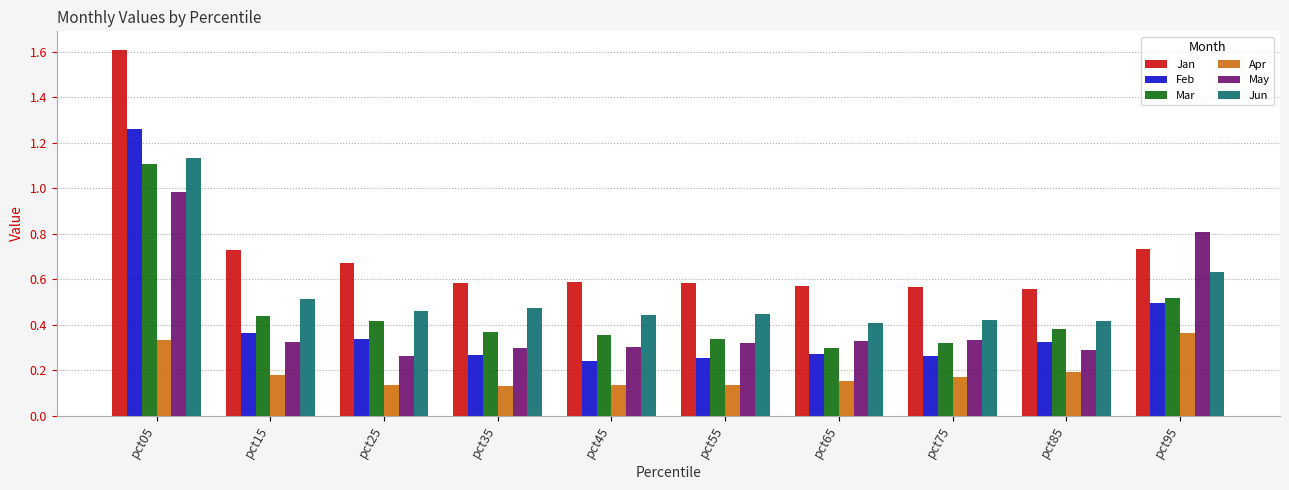

The Apr series shows 0.3 at pct05. True or false?

True